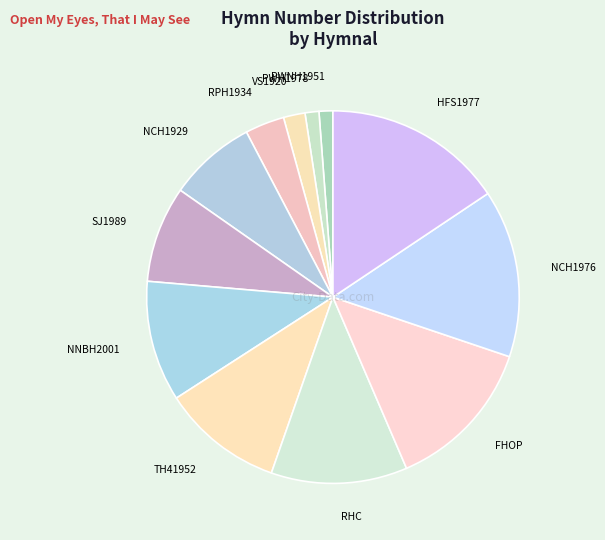

Combined, do PWH1978 and RHC account for over 50%?

No